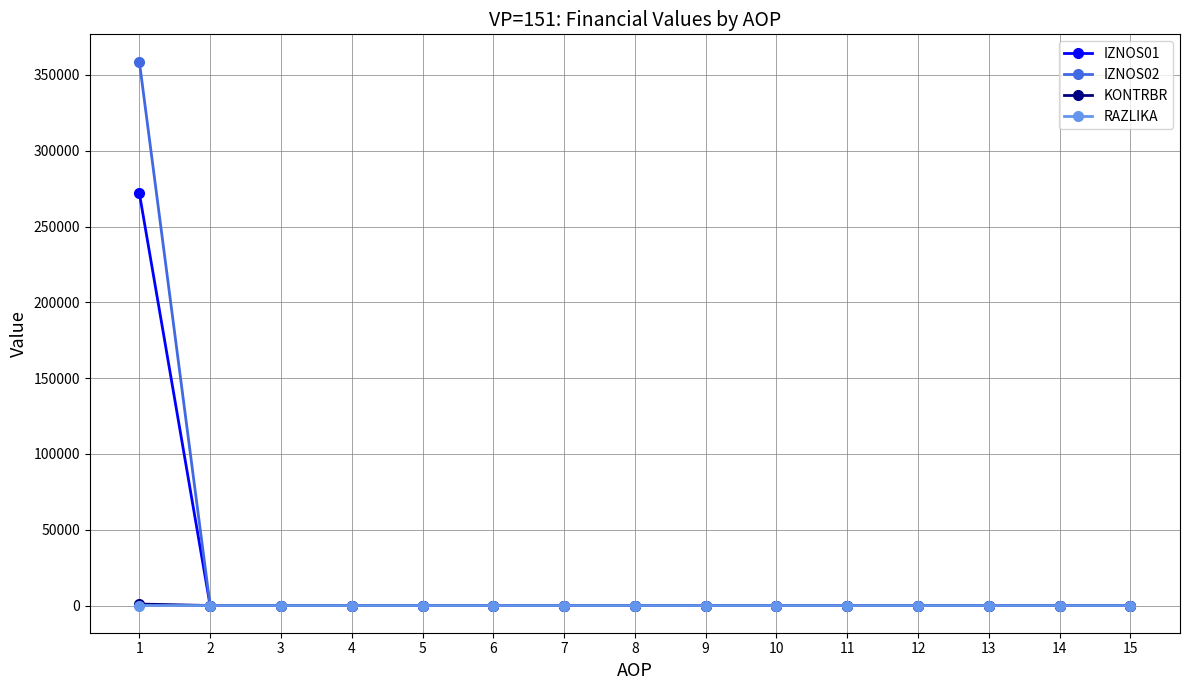

Which series has the widest spread of values?

IZNOS02